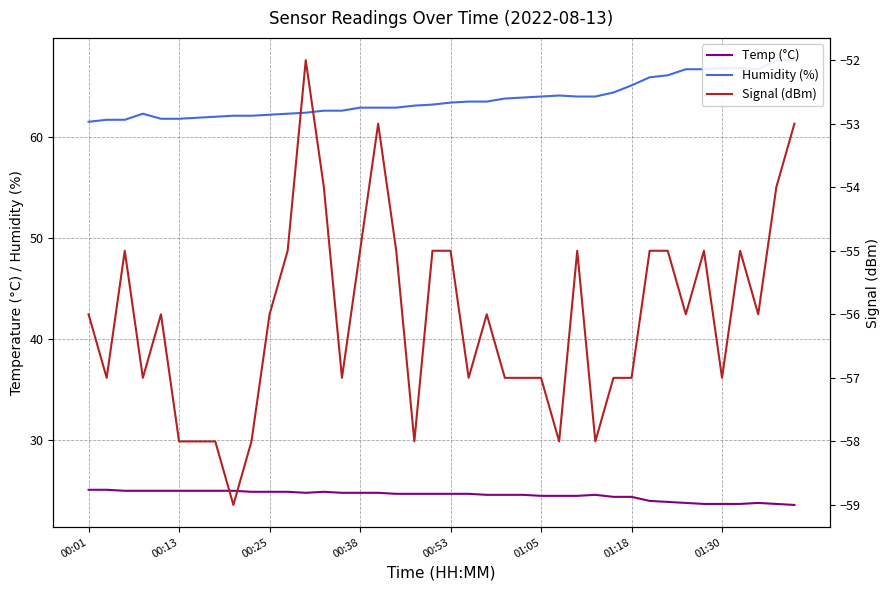

Which series has the largest total across all categories?

Humidity (%)